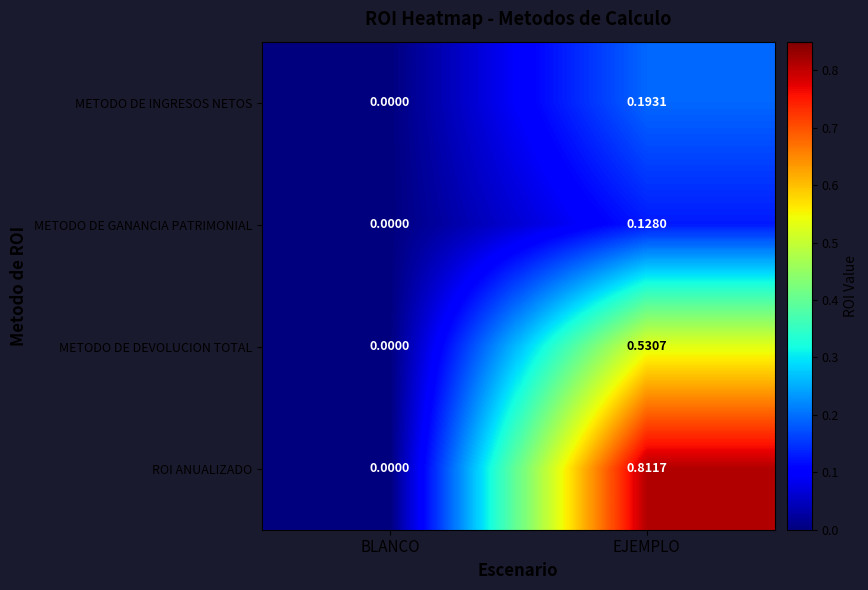

How many distinct data groups are displayed?

4